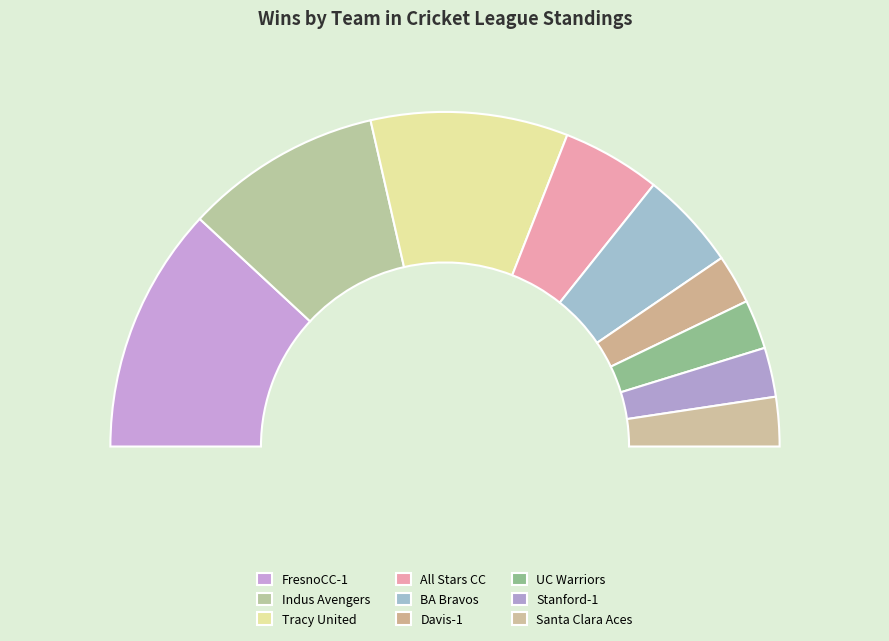

Is Indus Avengers the majority of the pie?

No